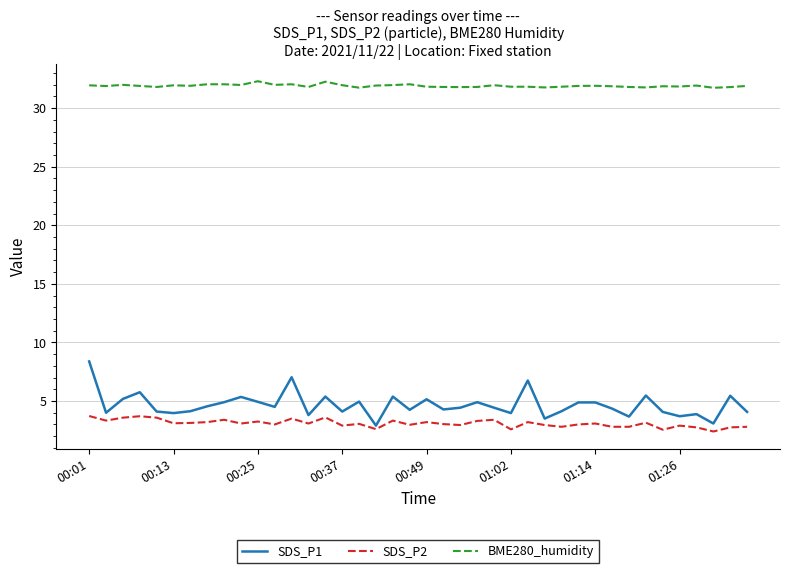

What is the minimum value for SDS_P1?

2.9